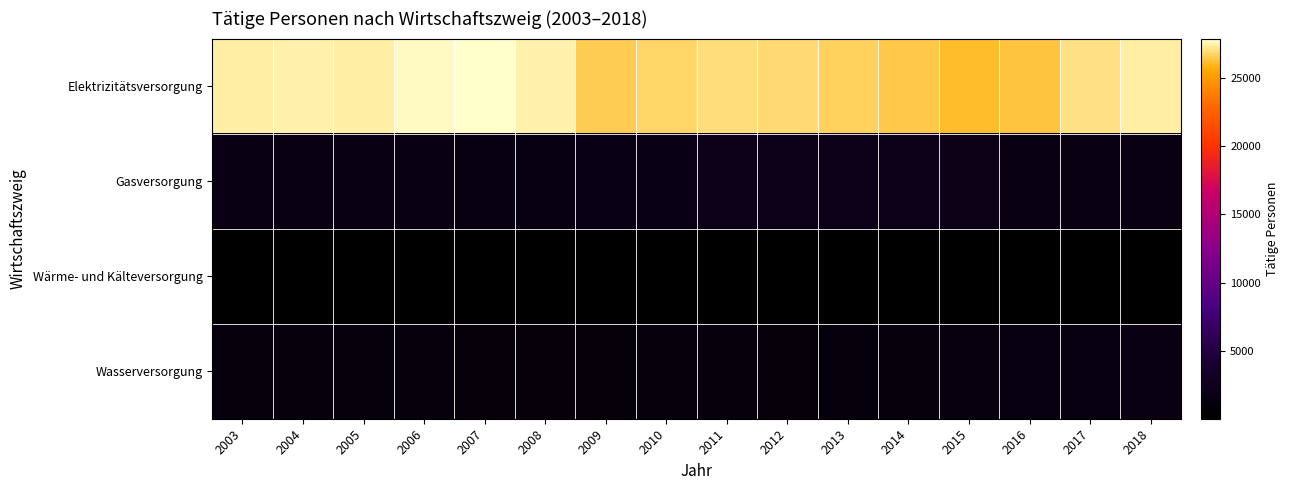

What is the total value across all series at 2014?

29586.6